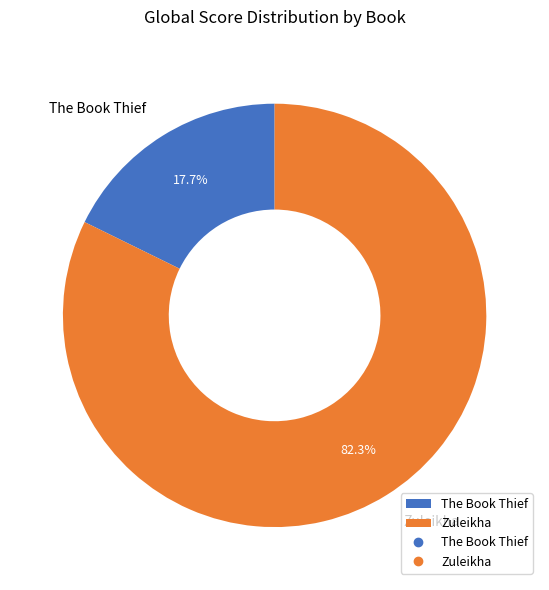

Does Zuleikha represent more than half of the total?

Yes